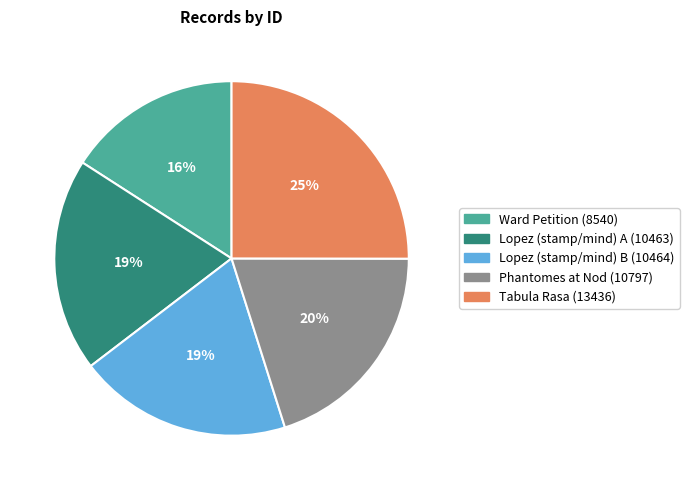

To the nearest percent, what portion does Phantomes at Nod represent?

20%